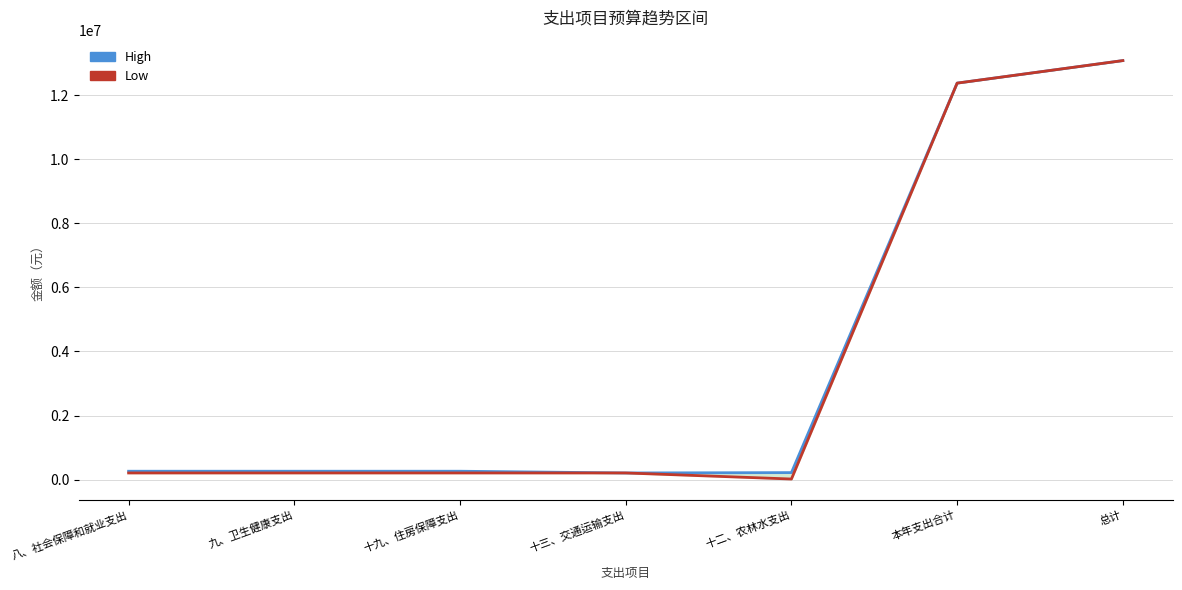

What is the label of the 4th point from the left?

十三、交通运输支出